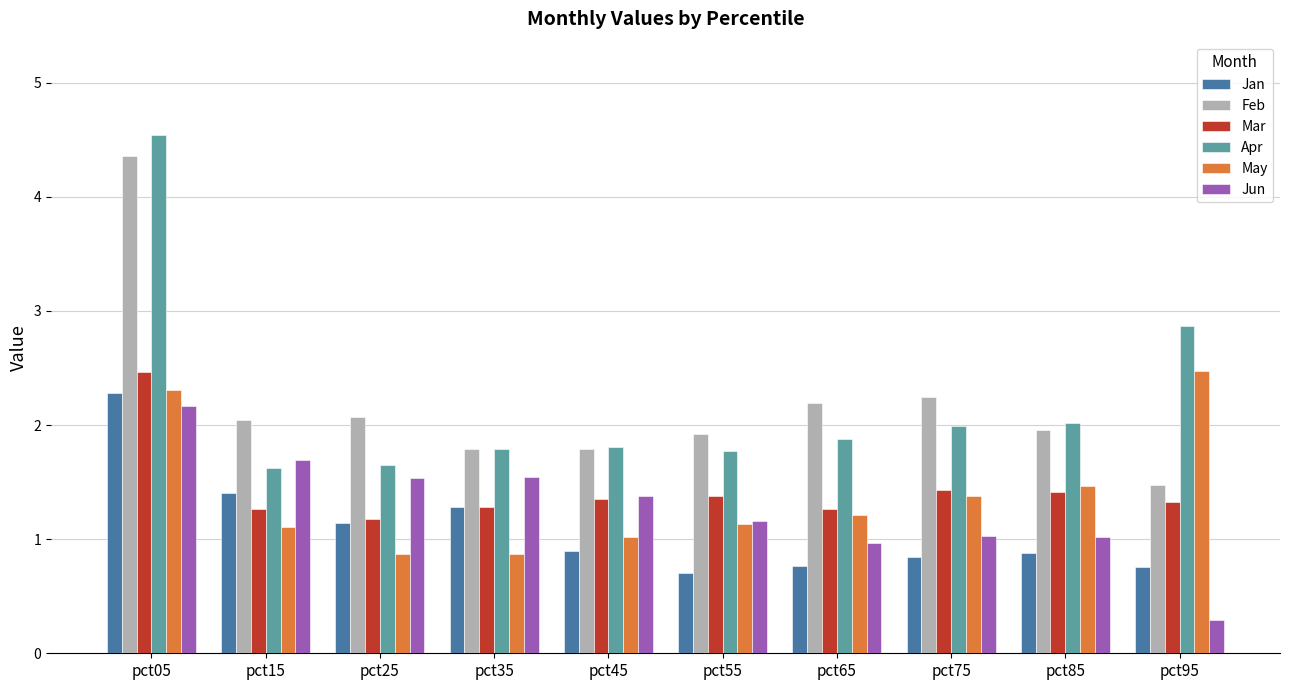

Reading left to right, list all the values displayed in this chart.

Jan: pct05=2.3	pct15=1.4	pct25=1.1	pct35=1.3	pct45=0.9	pct55=0.7	pct65=0.8	pct75=0.8	pct85=0.9	pct95=0.8
Feb: pct05=4.4	pct15=2.0	pct25=2.1	pct35=1.8	pct45=1.8	pct55=1.9	pct65=2.2	pct75=2.2	pct85=2.0	pct95=1.5
Mar: pct05=2.5	pct15=1.3	pct25=1.2	pct35=1.3	pct45=1.4	pct55=1.4	pct65=1.3	pct75=1.4	pct85=1.4	pct95=1.3
Apr: pct05=4.5	pct15=1.6	pct25=1.6	pct35=1.8	pct45=1.8	pct55=1.8	pct65=1.9	pct75=2.0	pct85=2.0	pct95=2.9
May: pct05=2.3	pct15=1.1	pct25=0.9	pct35=0.9	pct45=1.0	pct55=1.1	pct65=1.2	pct75=1.4	pct85=1.5	pct95=2.5
Jun: pct05=2.2	pct15=1.7	pct25=1.5	pct35=1.5	pct45=1.4	pct55=1.2	pct65=1.0	pct75=1.0	pct85=1.0	pct95=0.3